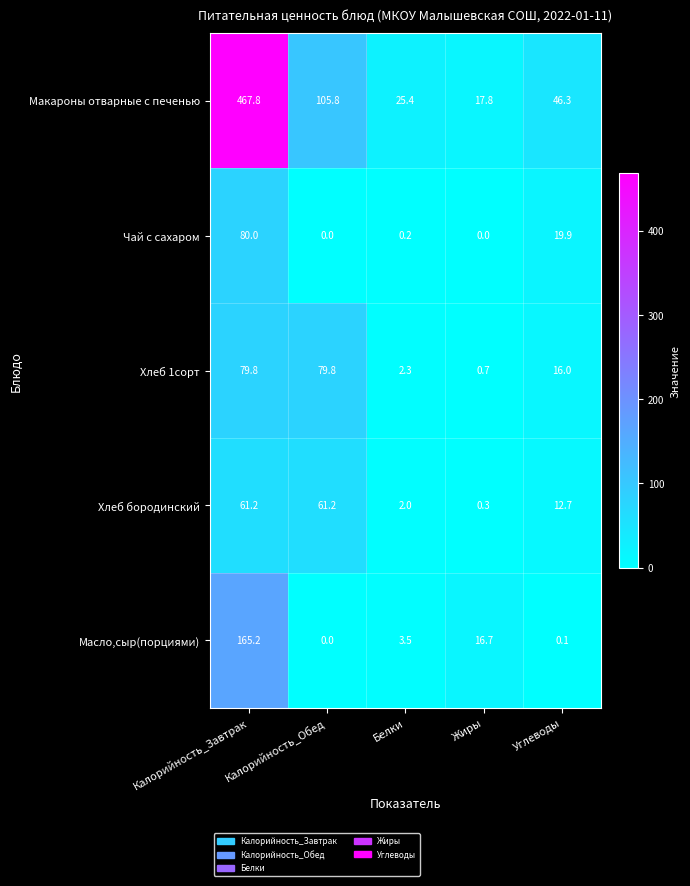

Count the number of categories in the chart.

5